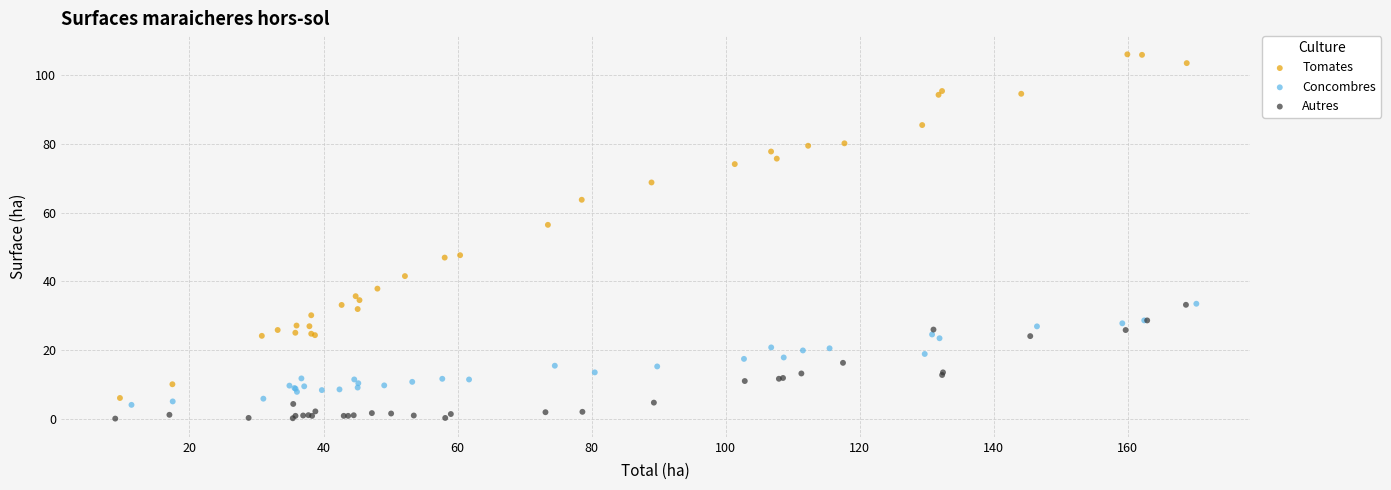

Which series reaches the maximum Y coordinate?

Tomates